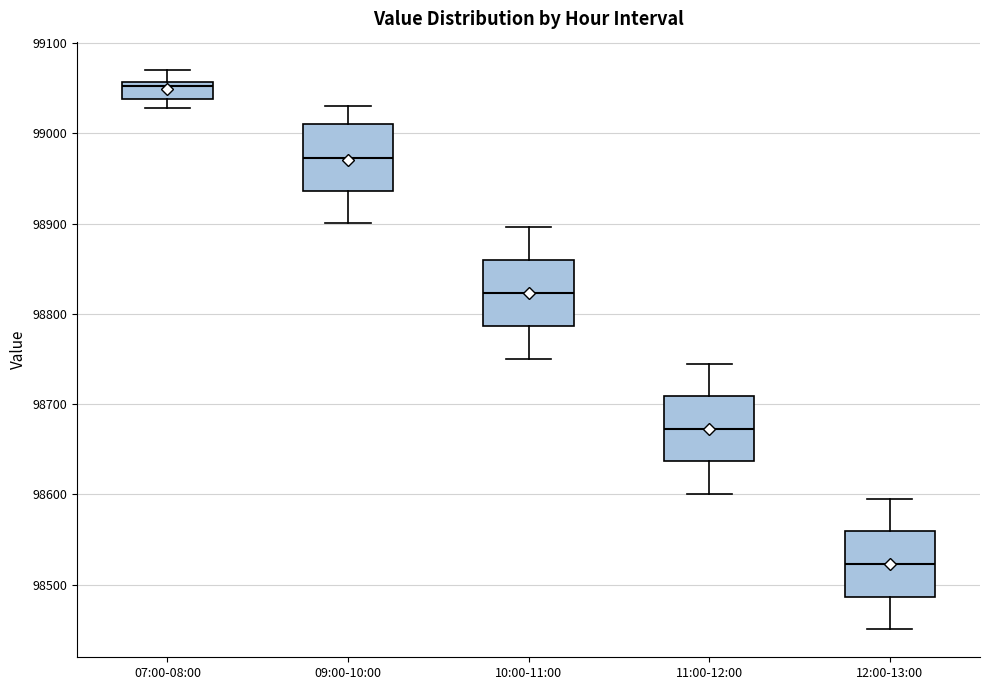

Reading left to right, read every box against the y-axis: the position of its median line, the range the box covers, and the ends of its whiskers. The values are not printed on the chart, so give them approximately, as read against the axis.

07:00-08:00: median 99050, box 99040 to 99060, whiskers 99030 to 99070
09:00-10:00: median 98970, box 98940 to 99010, whiskers 98900 to 99030
10:00-11:00: median 98820, box 98790 to 98860, whiskers 98750 to 98900
11:00-12:00: median 98670, box 98640 to 98710, whiskers 98600 to 98750
12:00-13:00: median 98520, box 98490 to 98560, whiskers 98450 to 98600